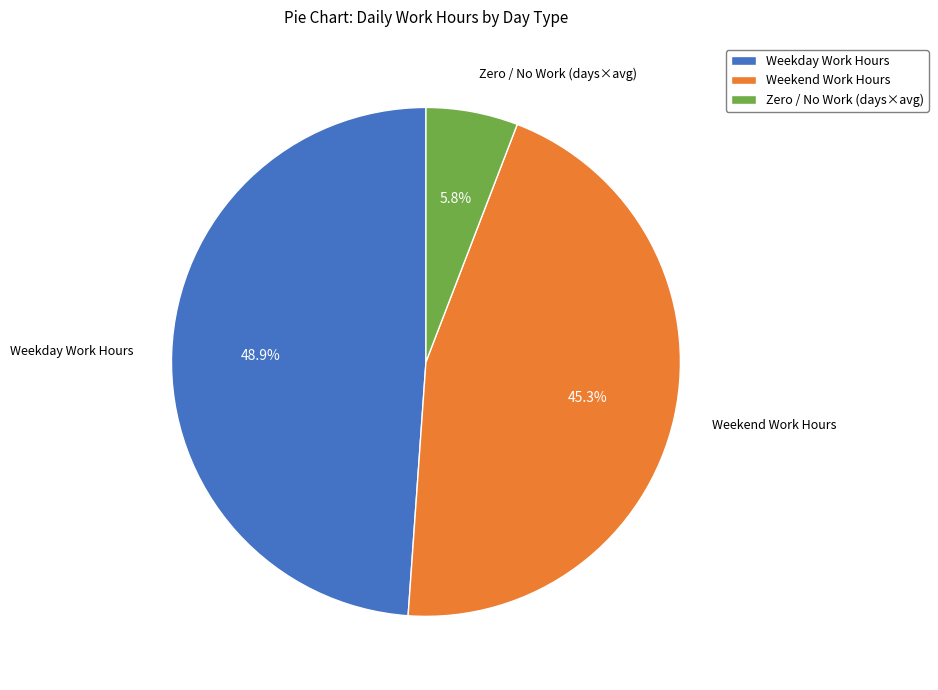

Which category has the smallest portion of the pie?

Zero / No Work (days×avg)